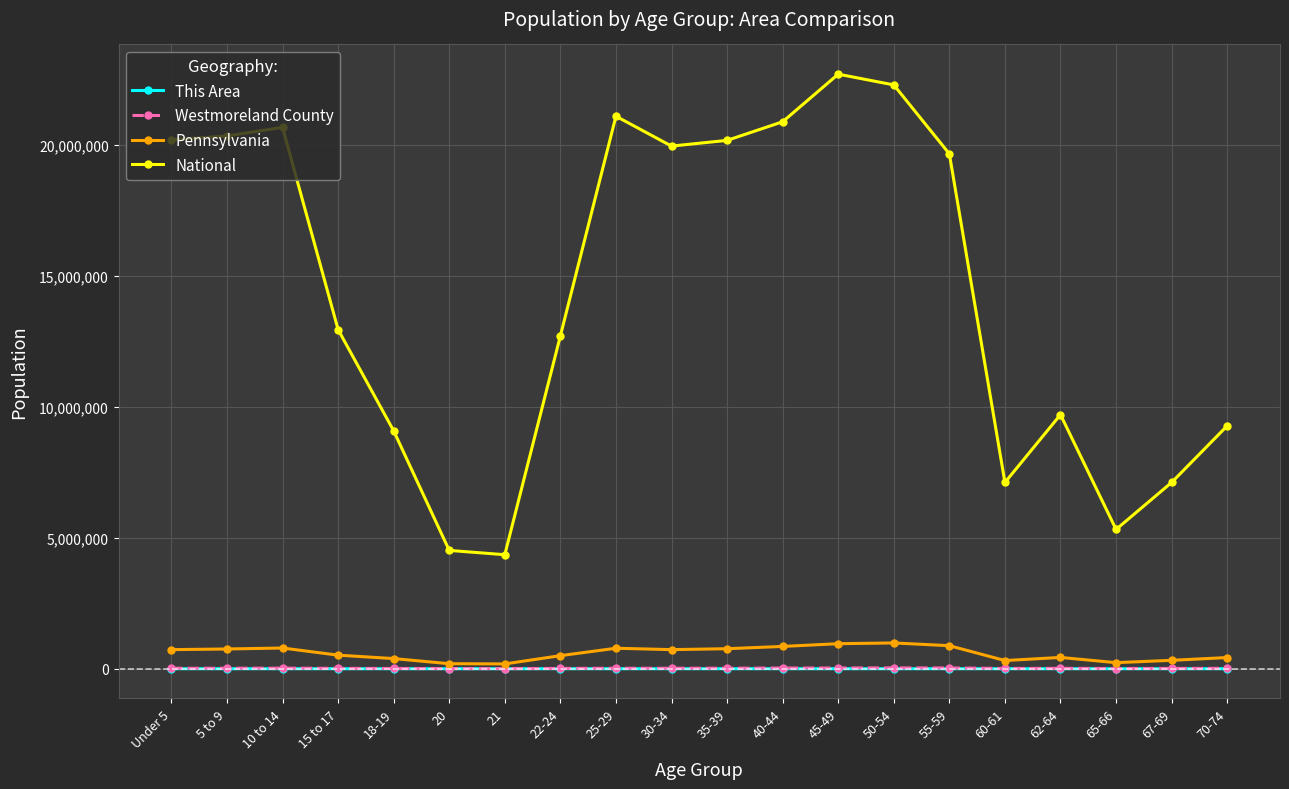

Is the value of Pennsylvania at 35-39 greater than the value of Westmoreland County at 45-49?

Yes